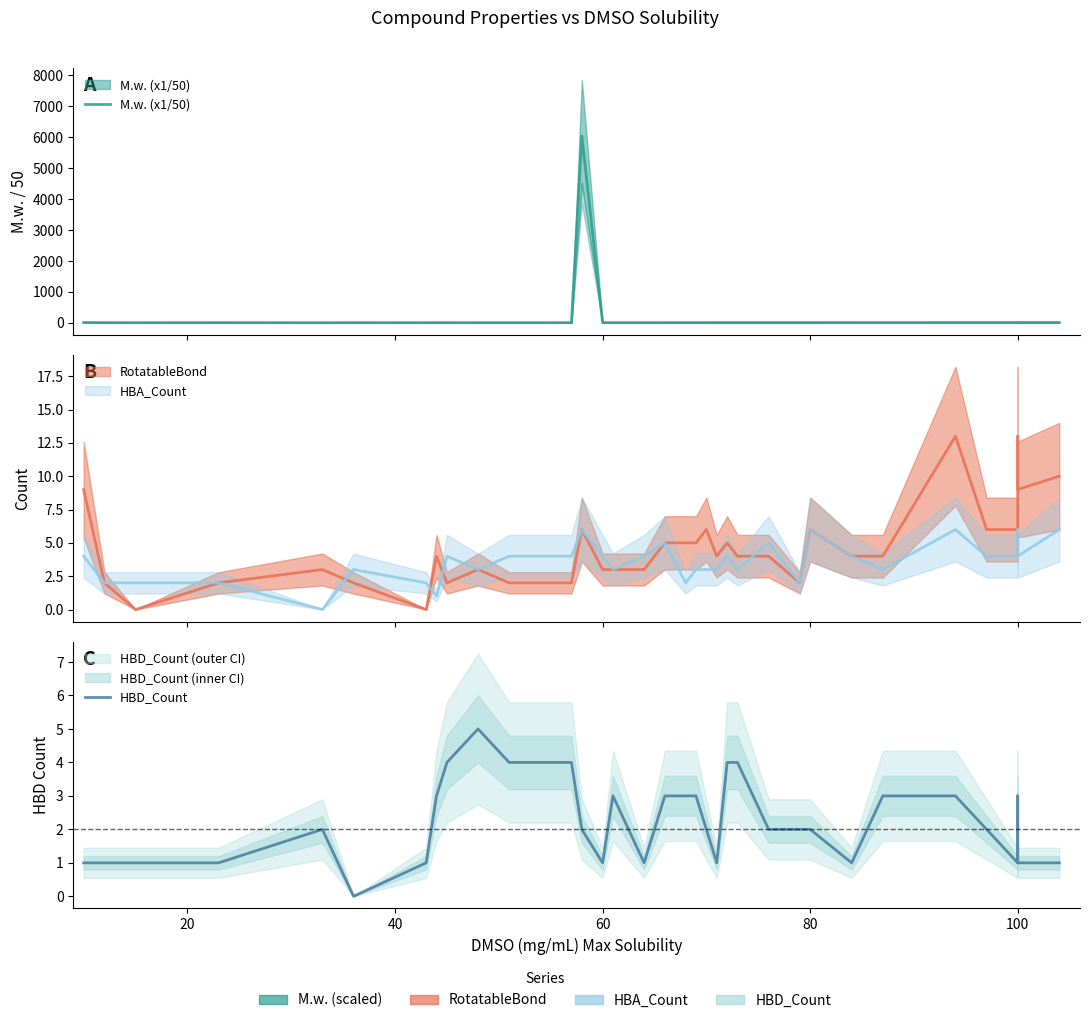

How many categories are shown in the chart?

35